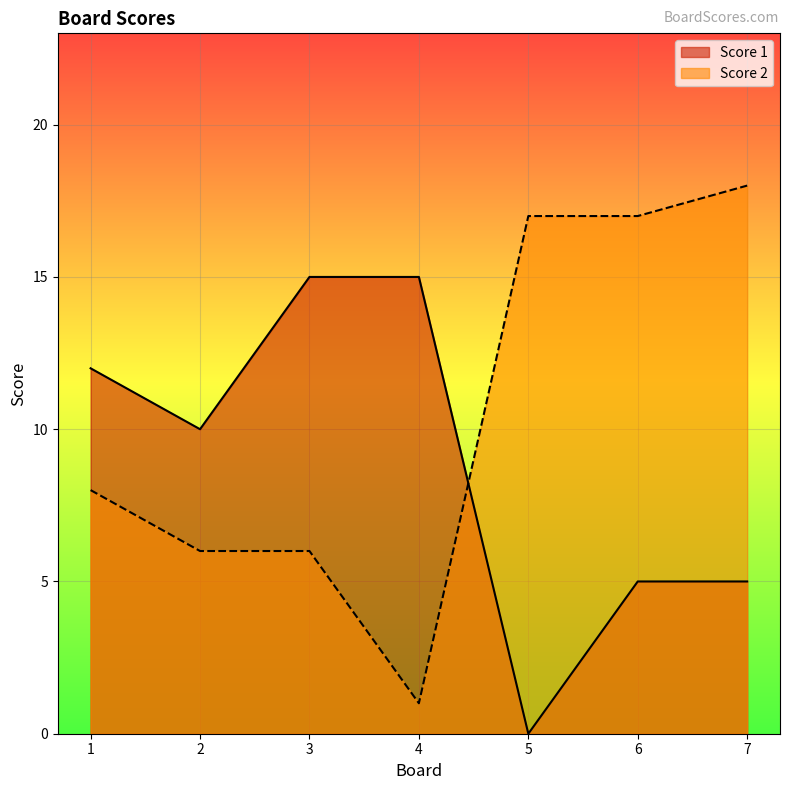

At which category is the sum across all series the highest?

7